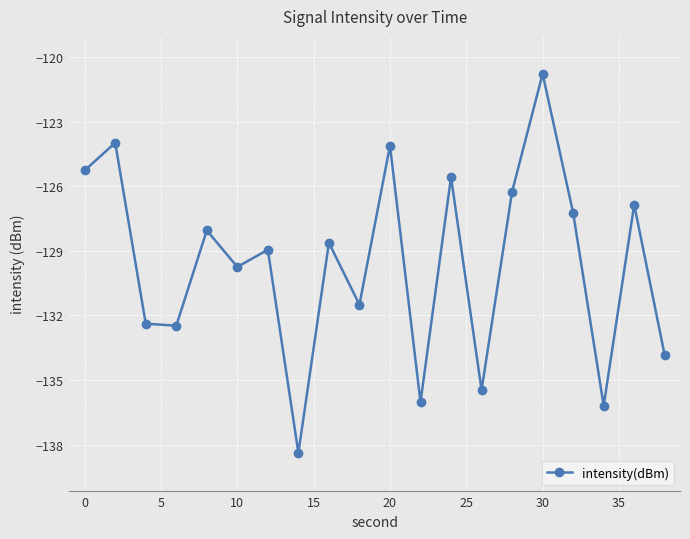

What is the average value?

-129.6